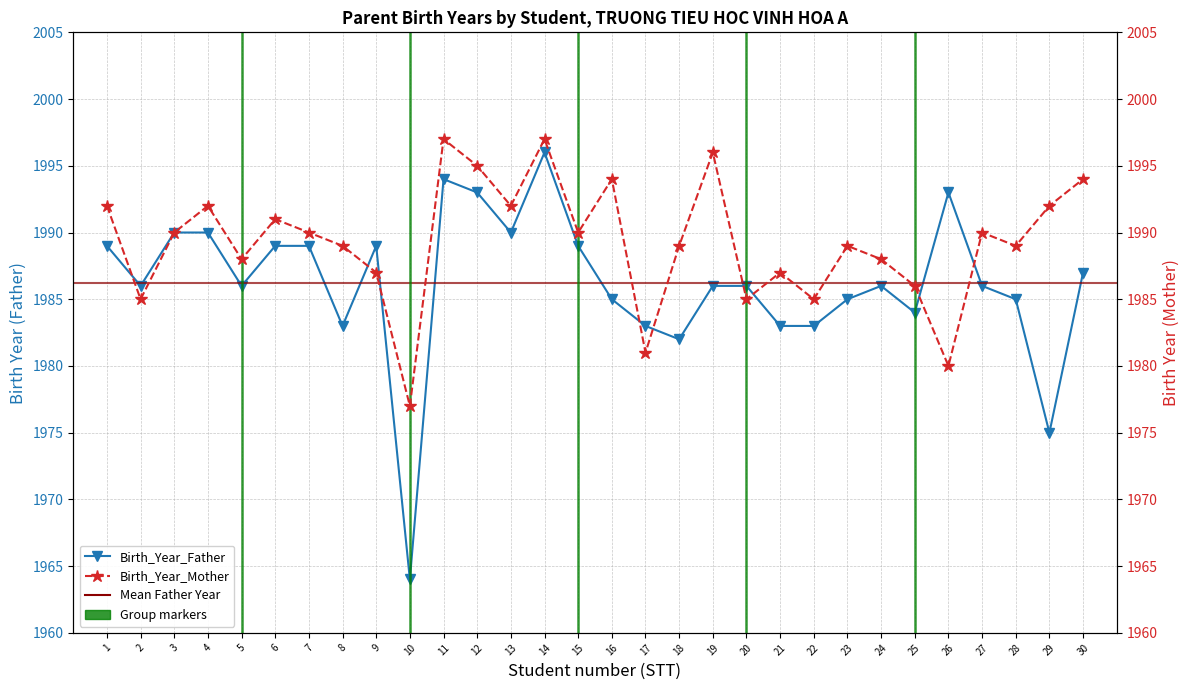

What is the value of the Birth_Year_Father point at the 6th from the left?

1989